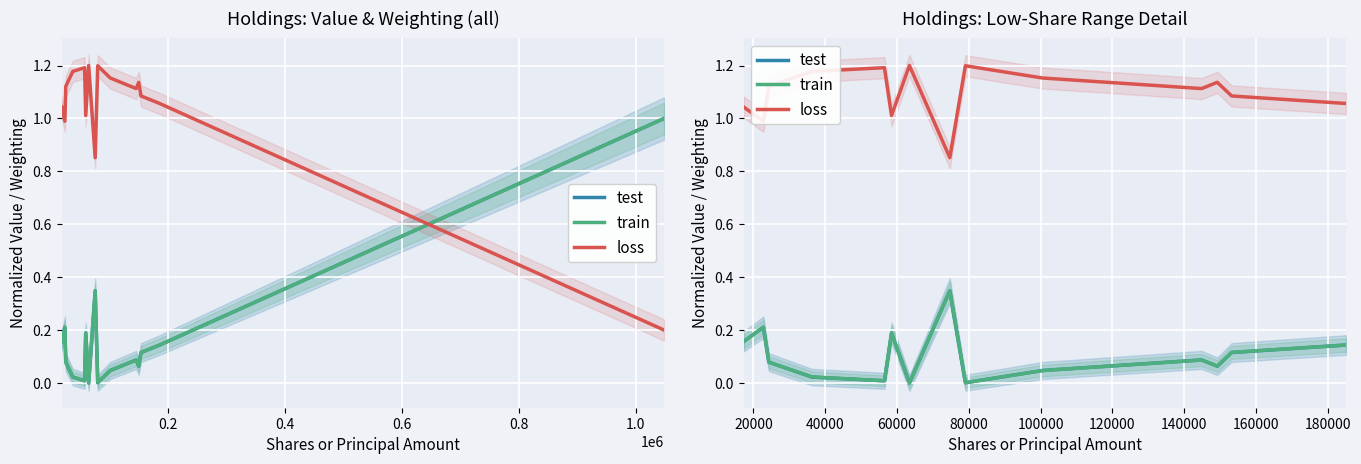

What is the approximate value of test at 0.0?

0.2